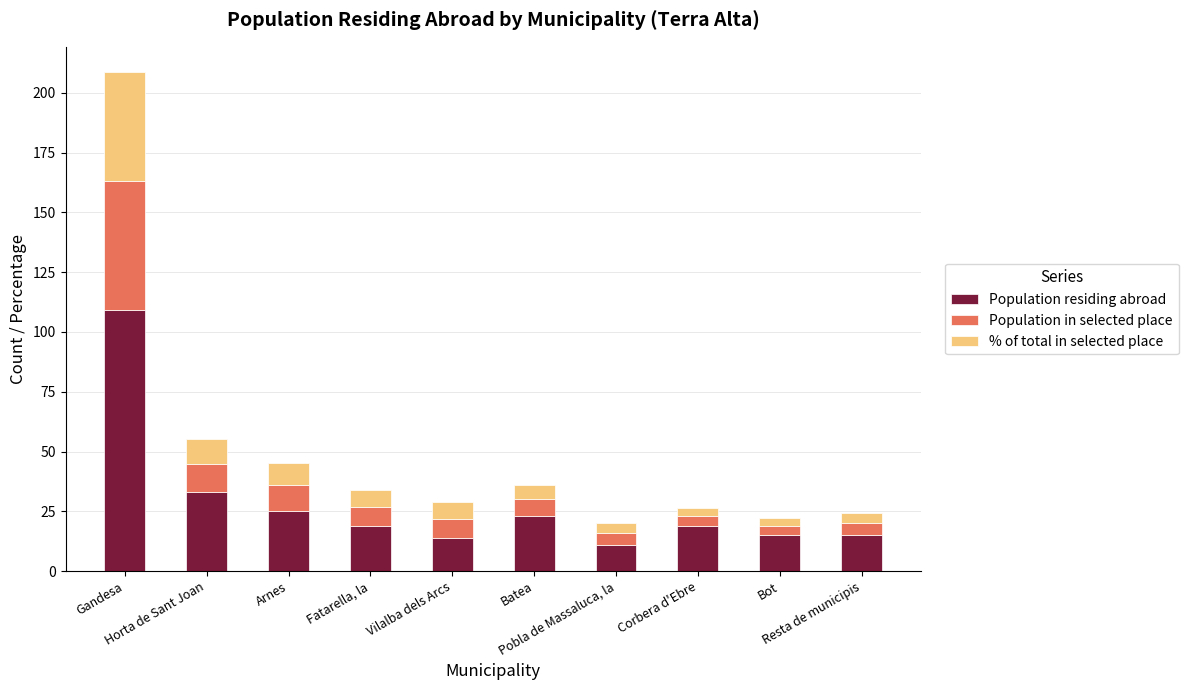

What is the highest value of the Population residing abroad series?

109.0